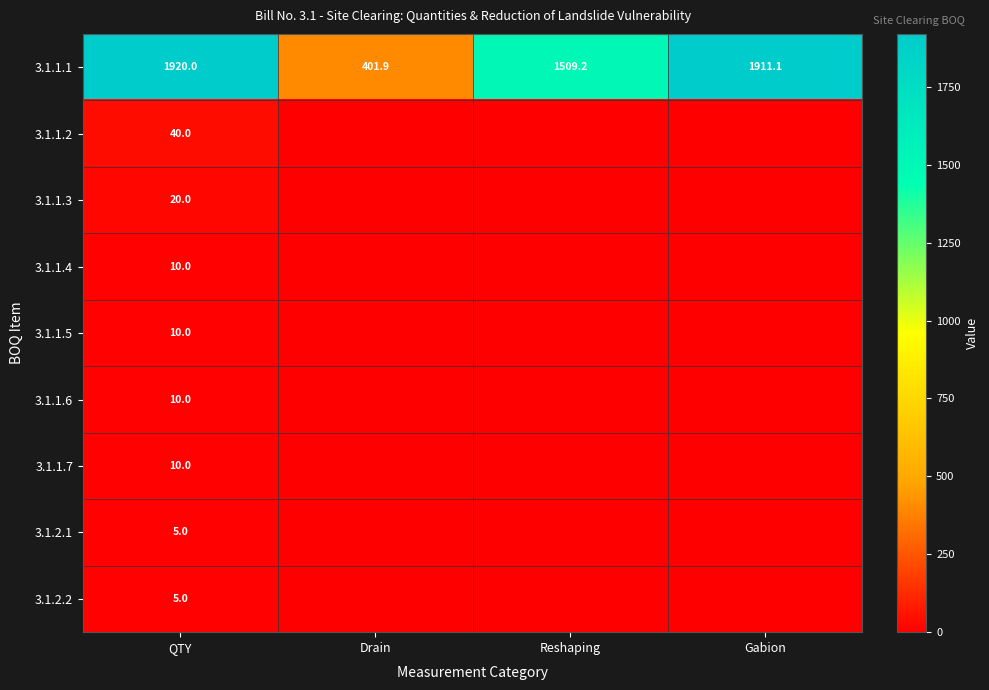

What is the spread (max minus min) of values at QTY?

1915.0